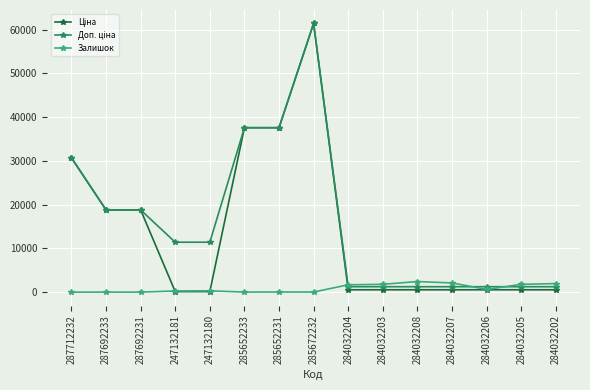

What position from the left is 287712232?

1